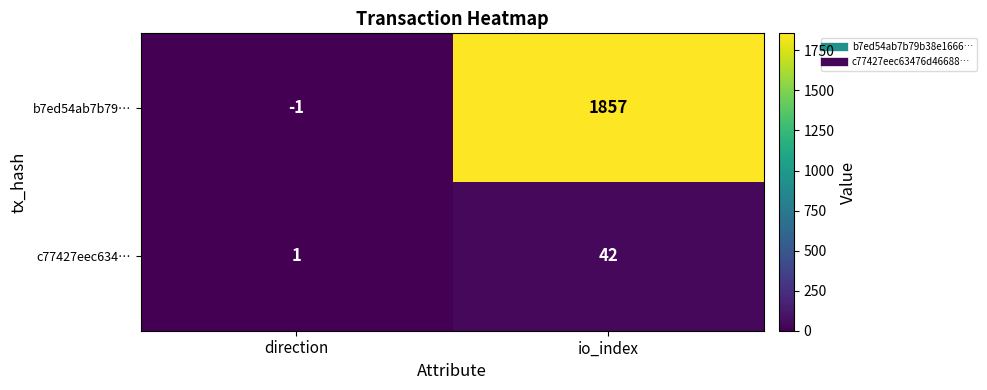

Between direction and io_index, which series saw the biggest shift?

b7ed54ab7b79…